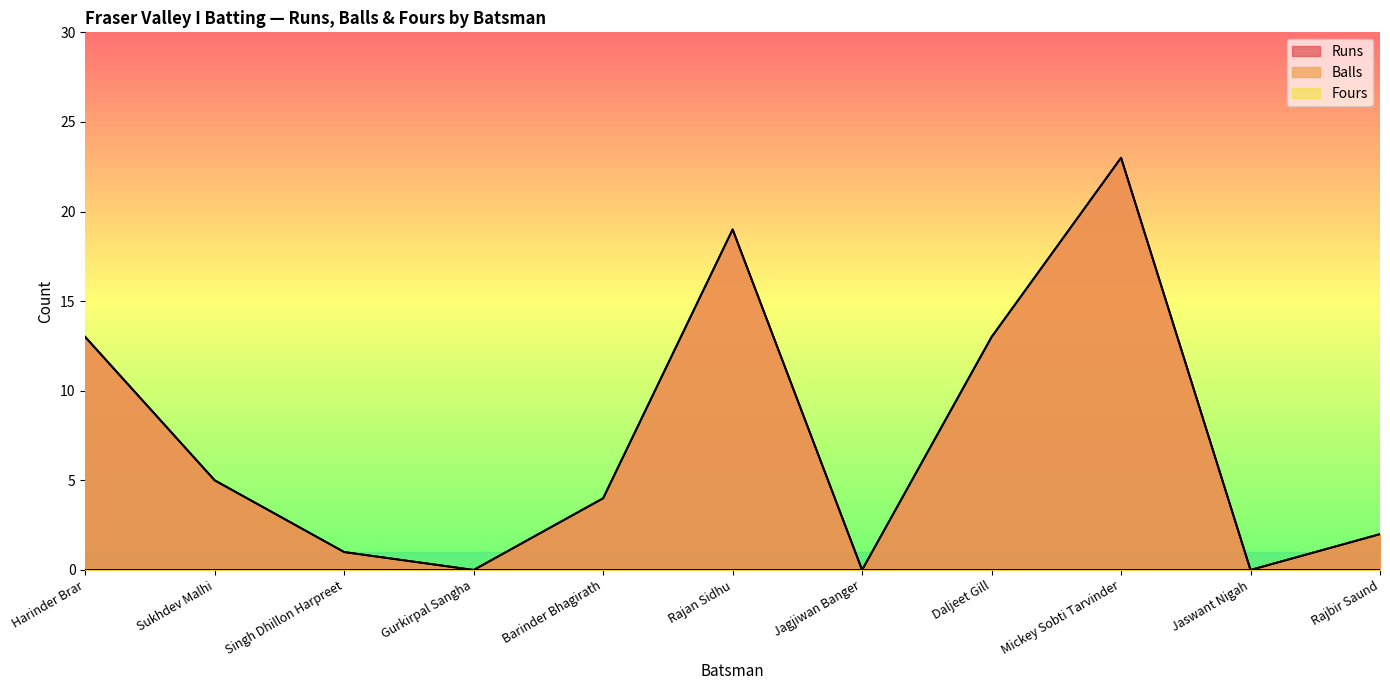

Is it true that Balls equals -10 at Gurkirpal Sangha?

False